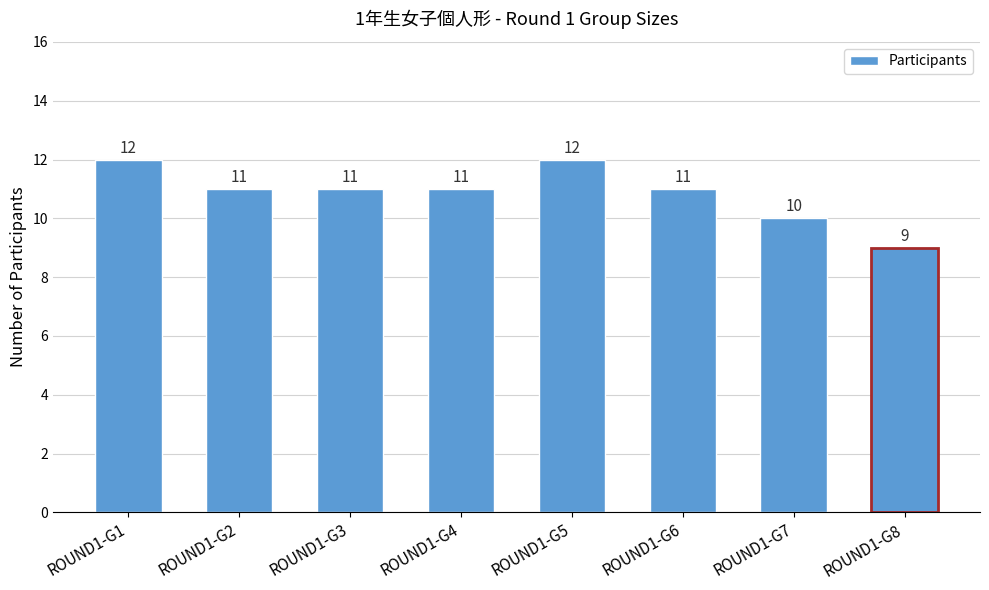

Which has a higher value, ROUND1-G7 or ROUND1-G5?

ROUND1-G5